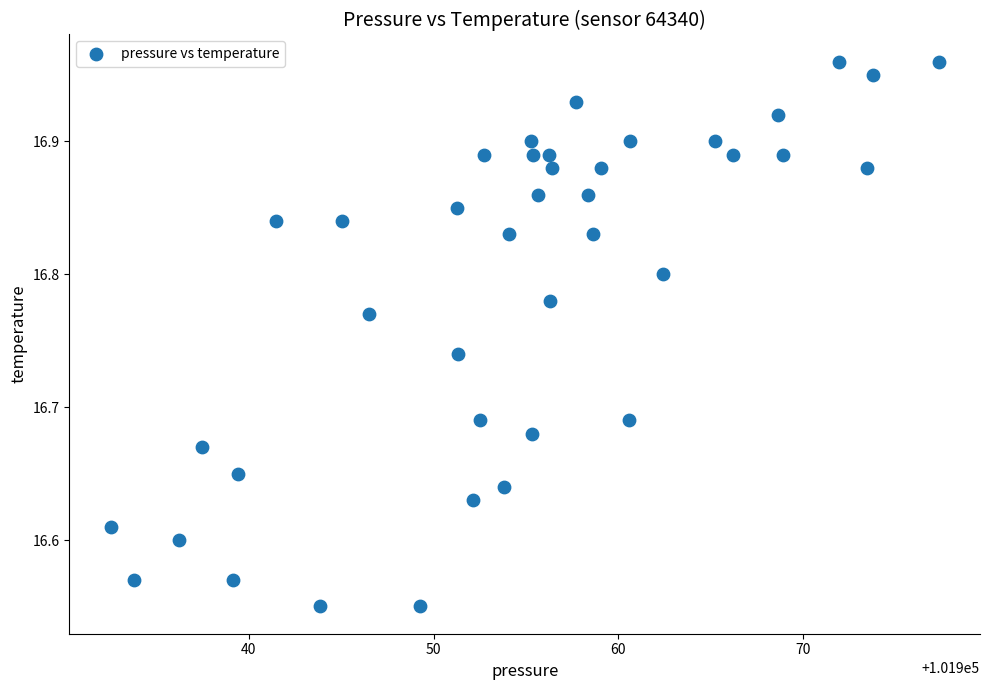

What is the range of Y values (max minus min)?

0.4